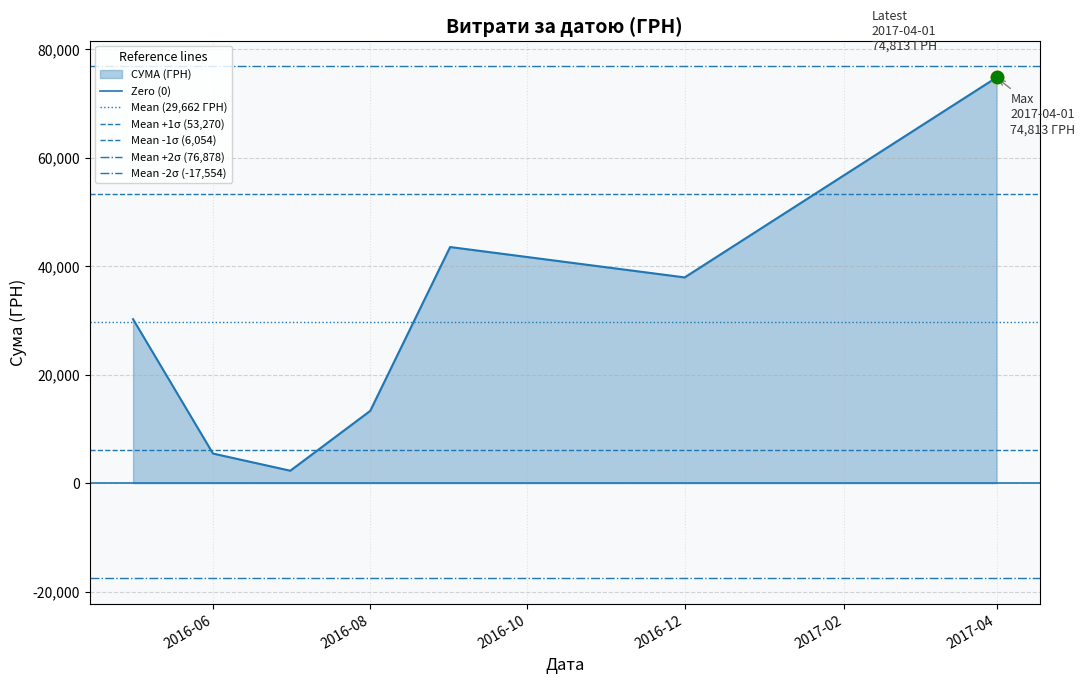

At how many categories does at least one series exceed 38344?

2